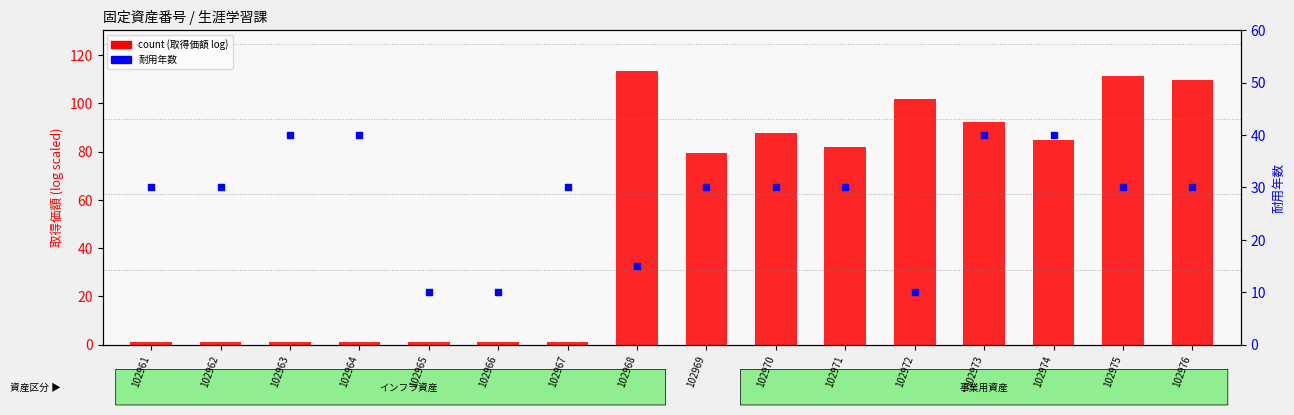

What is the difference between the highest and lowest values at 102975?

81.2